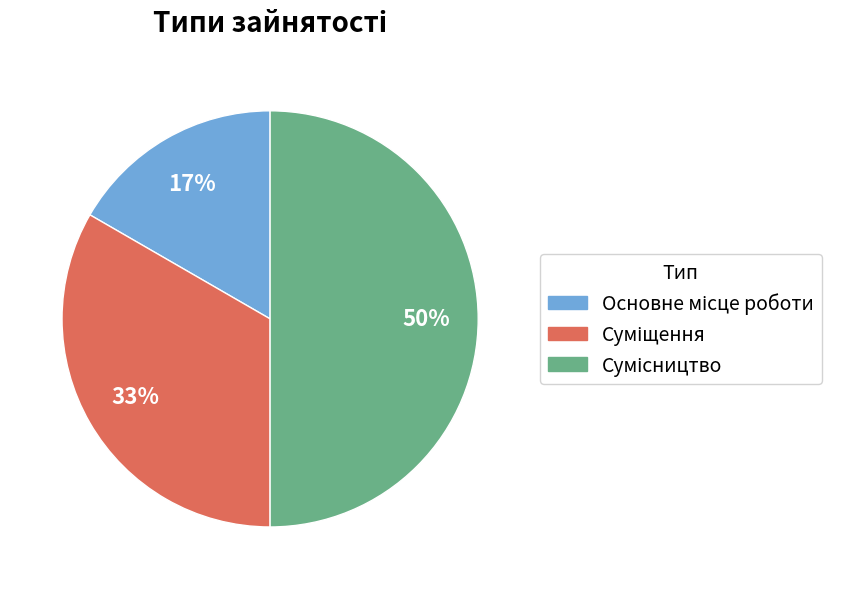

To the nearest percent, what is the average slice percentage?

33%